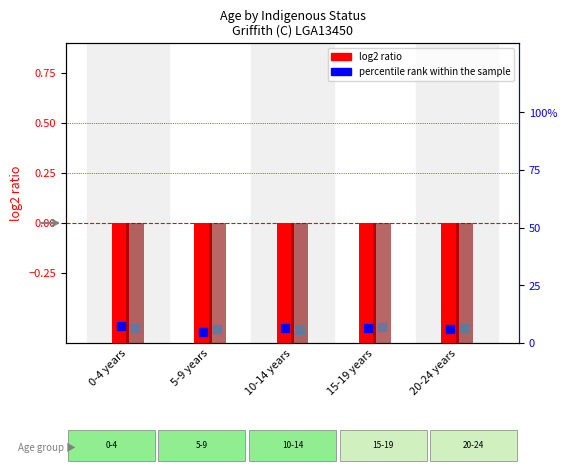

What is the total value across all series at 15-19 years?

6.2